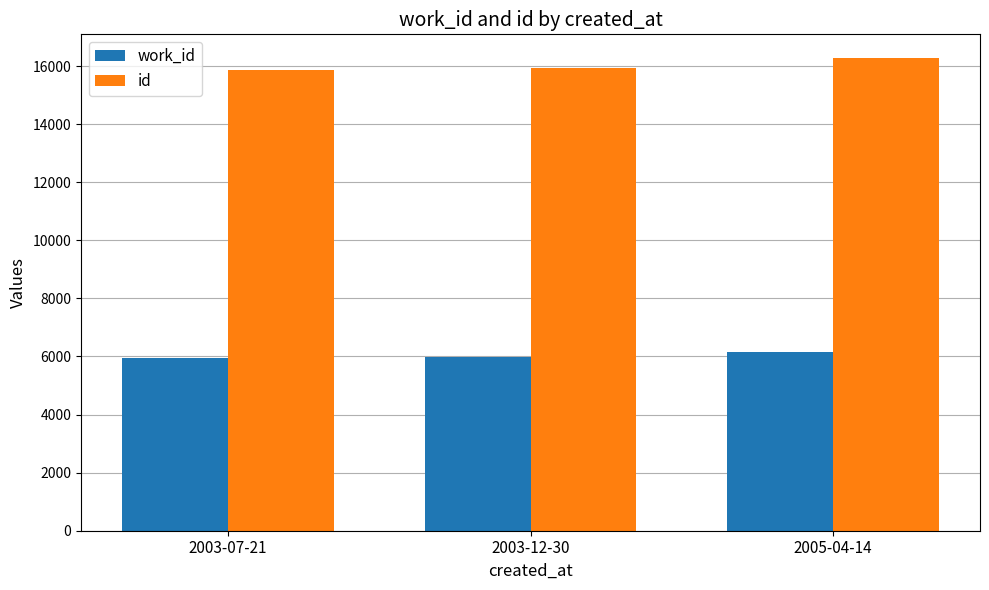

Rank the series by their average value, from lowest to highest.

work_id, id